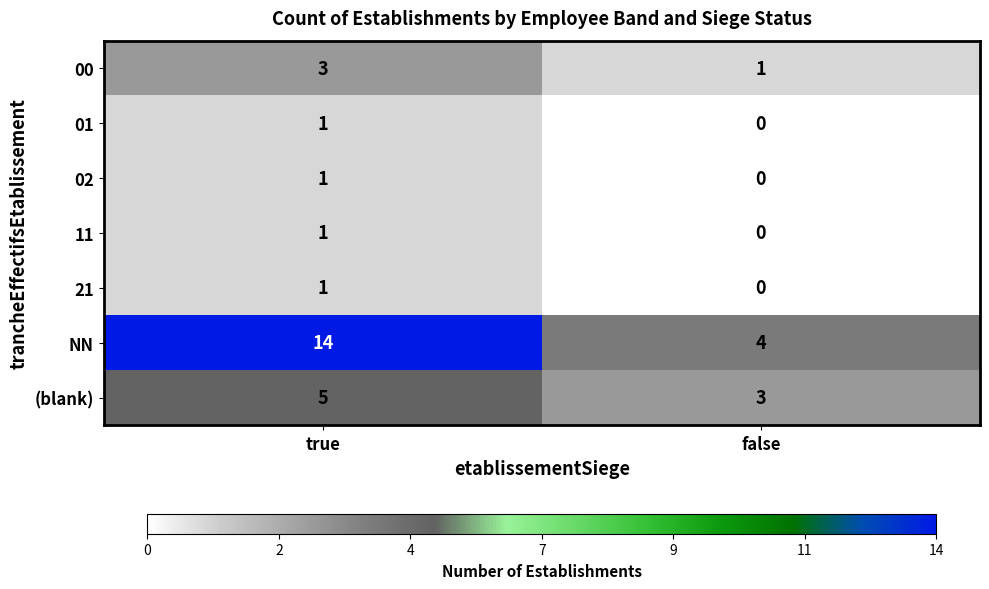

Count the number of categories in the chart.

2